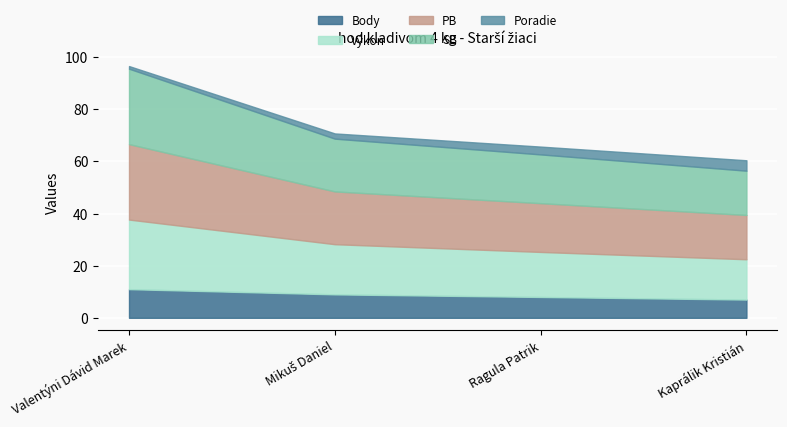

True or false: Poradie and SB cross at least once.

False